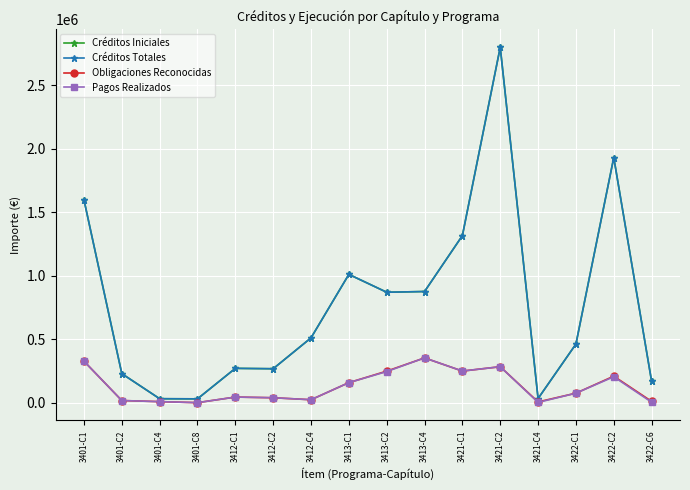

In Créditos Totales, how many points are higher than both neighbors (excluding endpoints)?

4